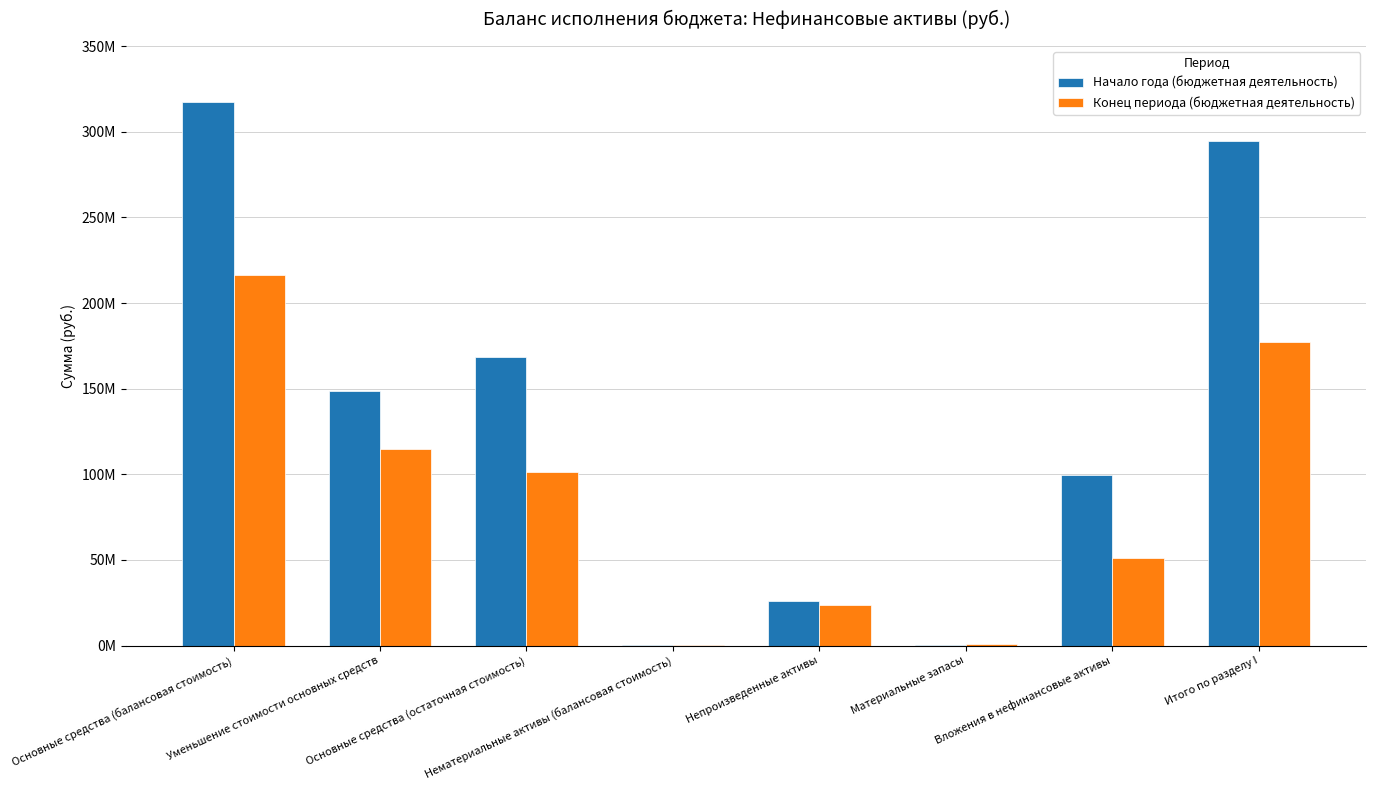

What is the difference between the maximum and minimum values in the Начало года (бюджетная деятельность) series?

317118034.5